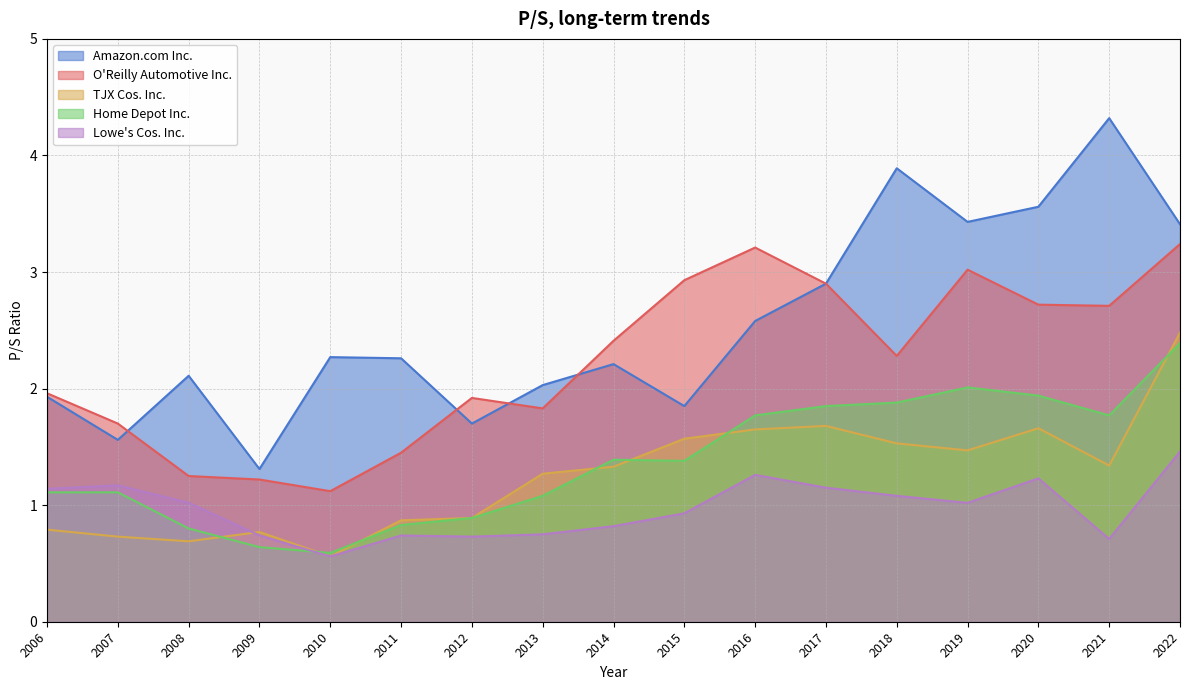

What is the greatest value displayed?

4.3